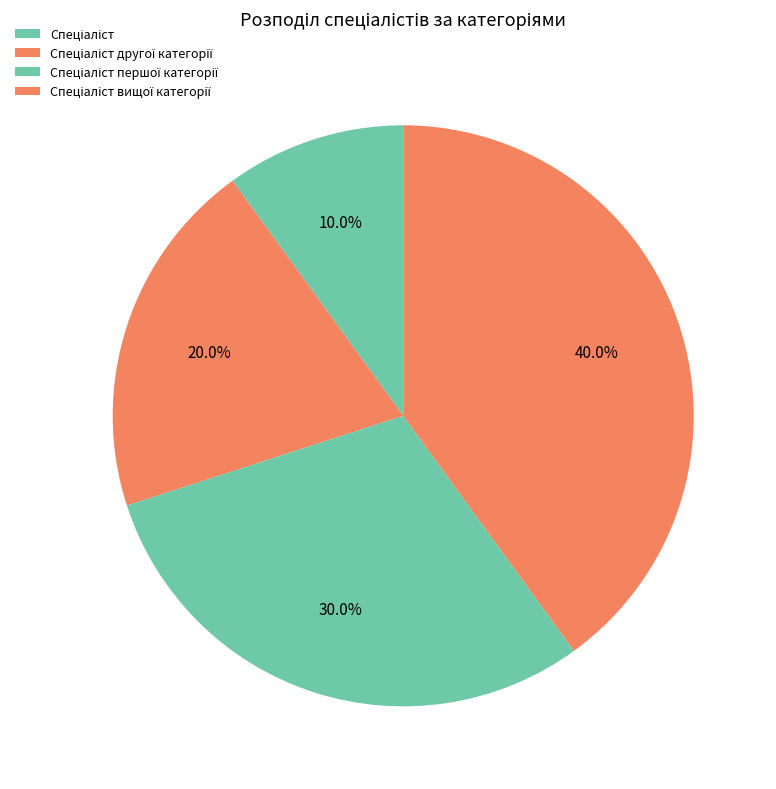

Count the number of slices in the pie.

4